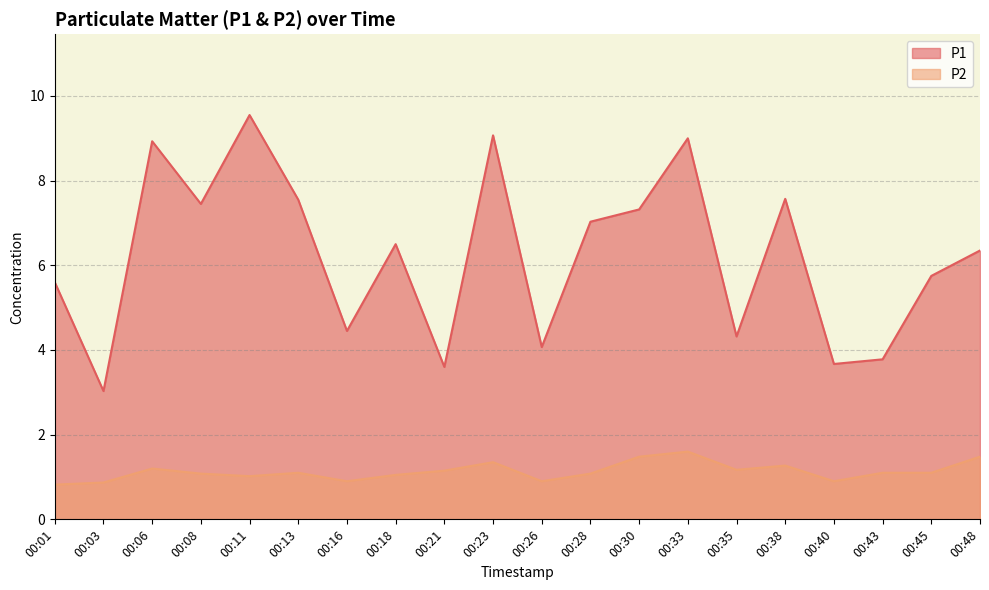

At which category is the sum across all series the highest?

00:33